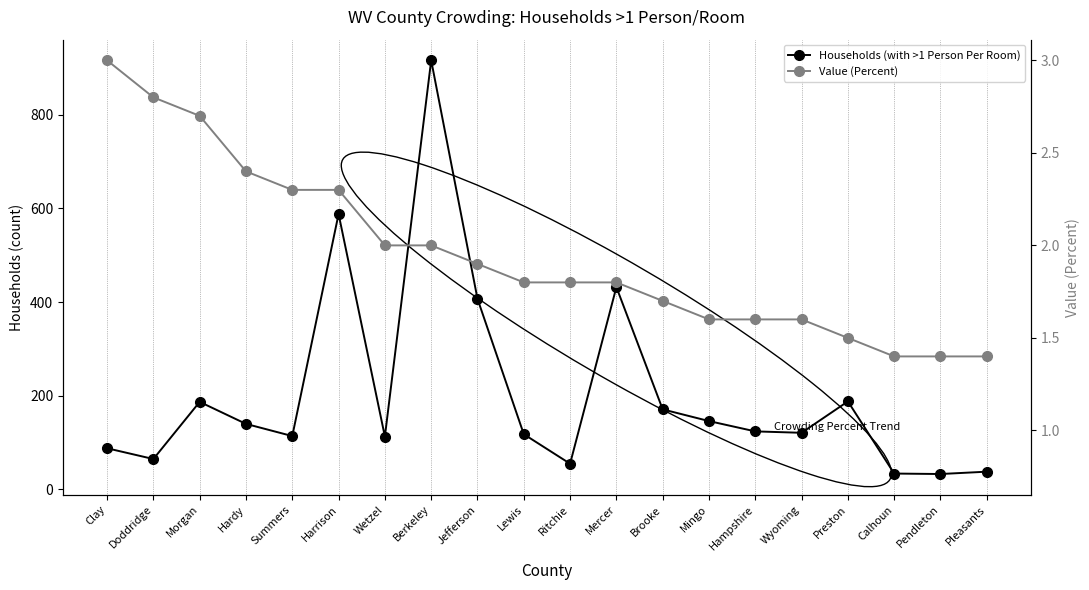

What position from the left is Pendleton?

19